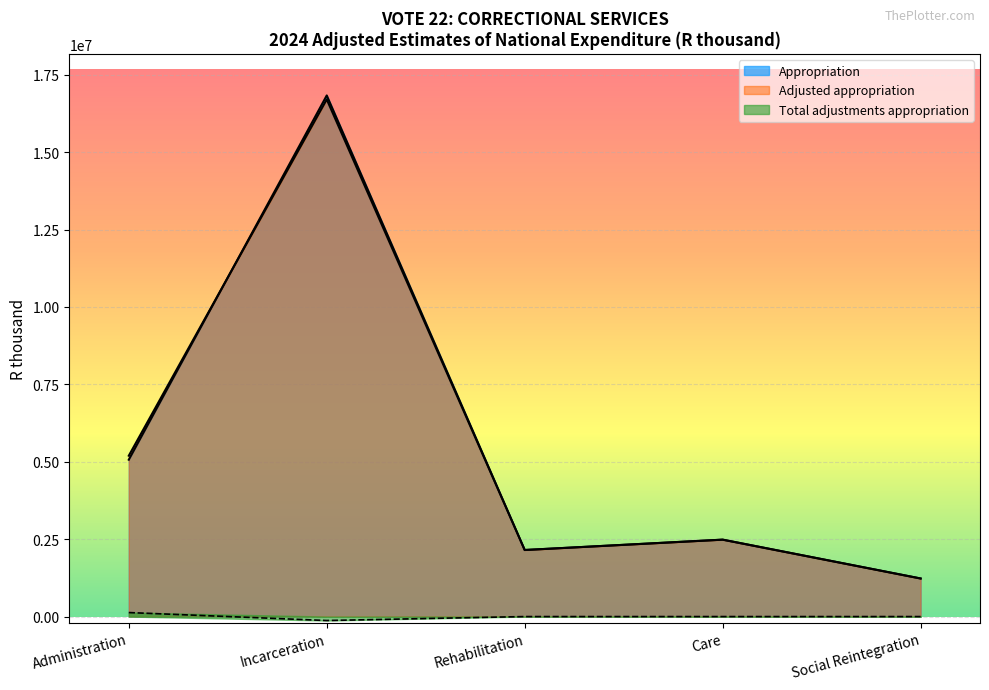

What is the greatest value displayed?

16829746